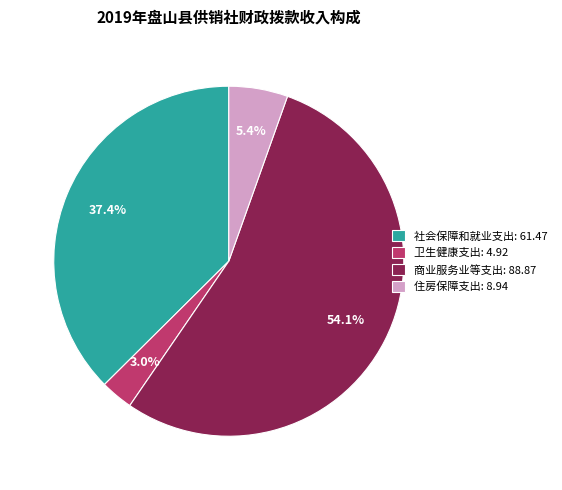

Is it true that 社会保障和就业支出 is 37% of the pie?

True